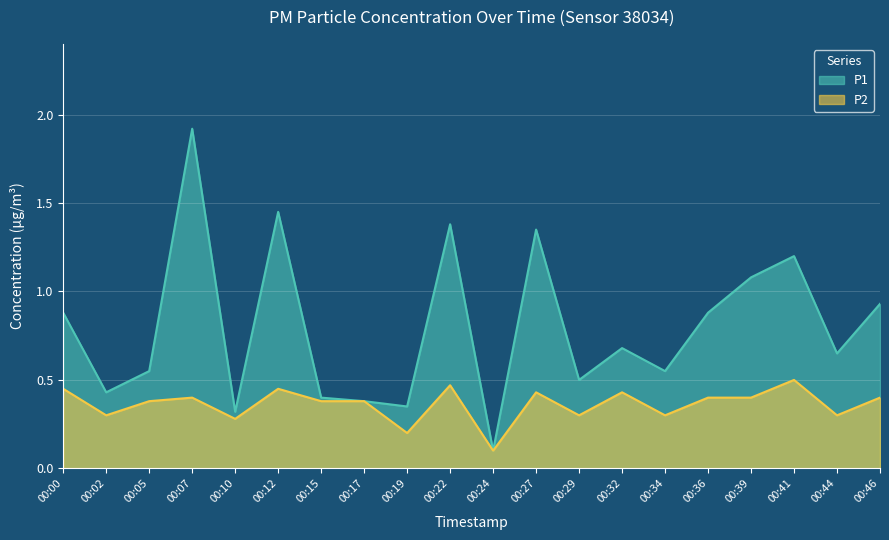

What are all the series names shown in the legend?

P1, P2